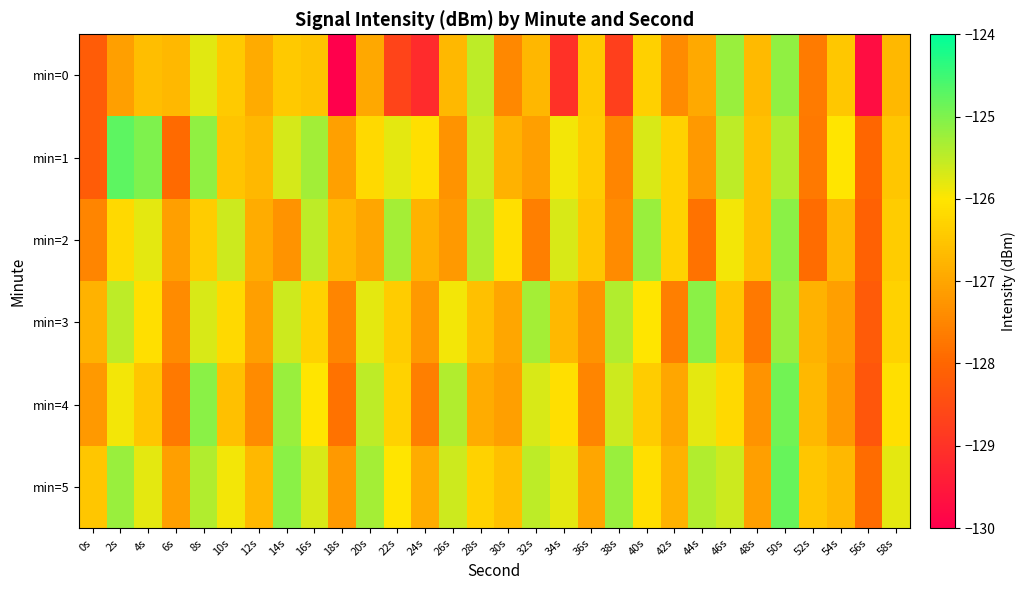

At how many categories does at least one series exceed -125?

3